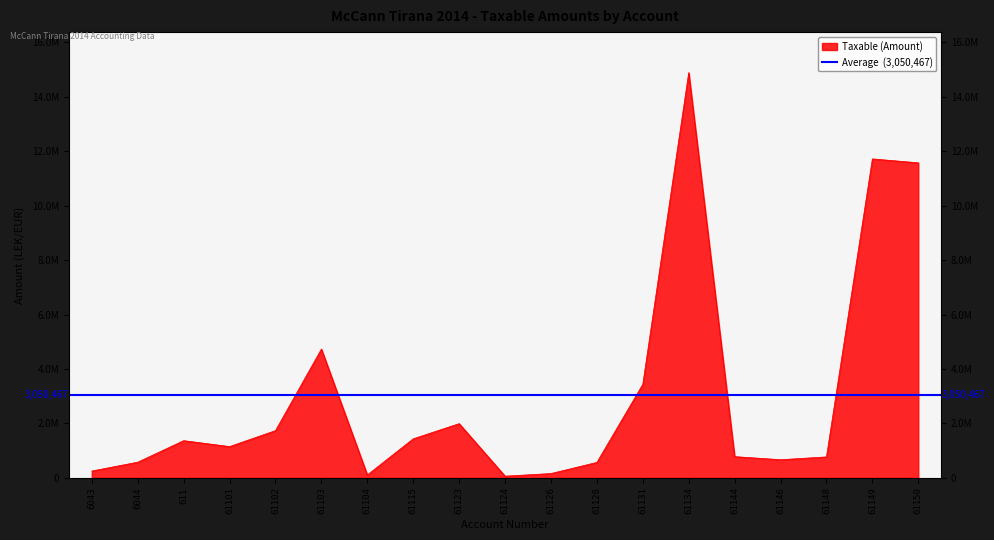

What is the ratio of the value at 61134 to the value at 61148?

19.4